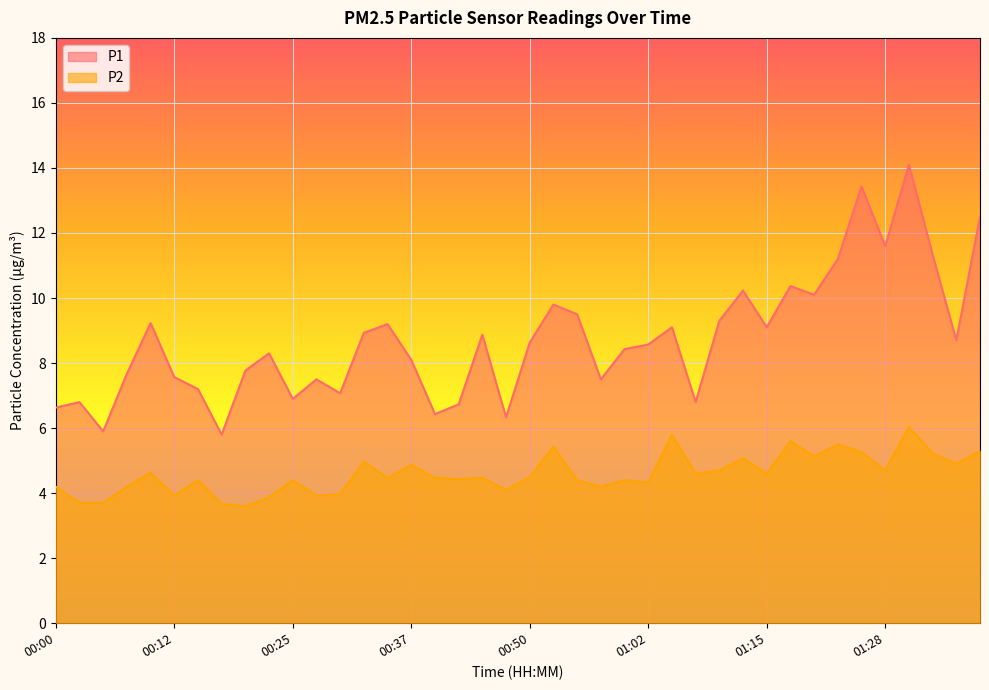

True or false: P1 and P2 intersect in this chart.

False